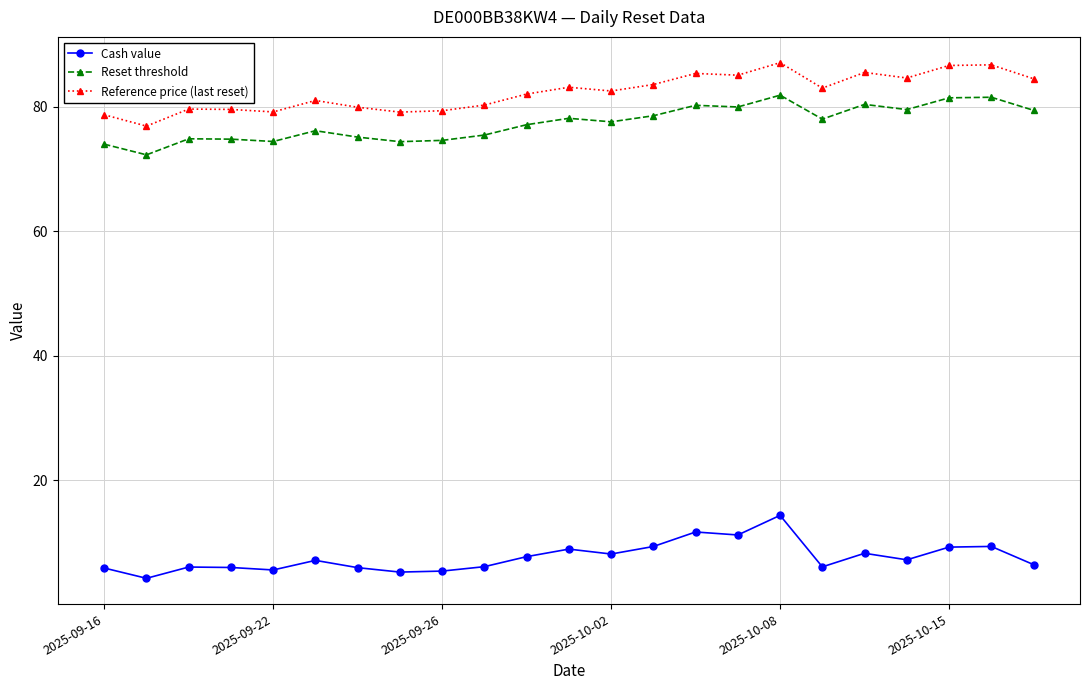

What is the greatest value displayed?

87.1